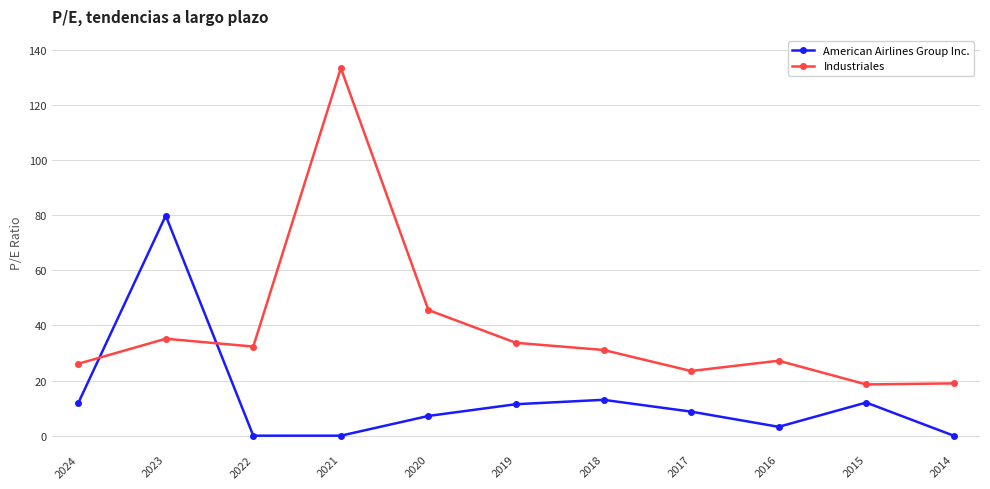

True or false: Industriales has a value of 26.1 at 2024.

True